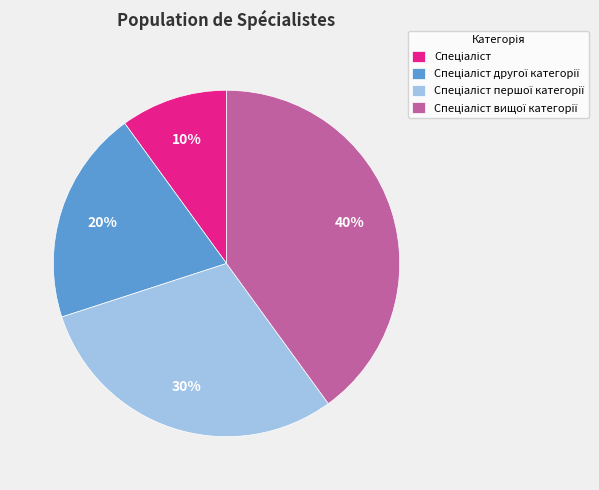

Does any single category account for the majority?

No